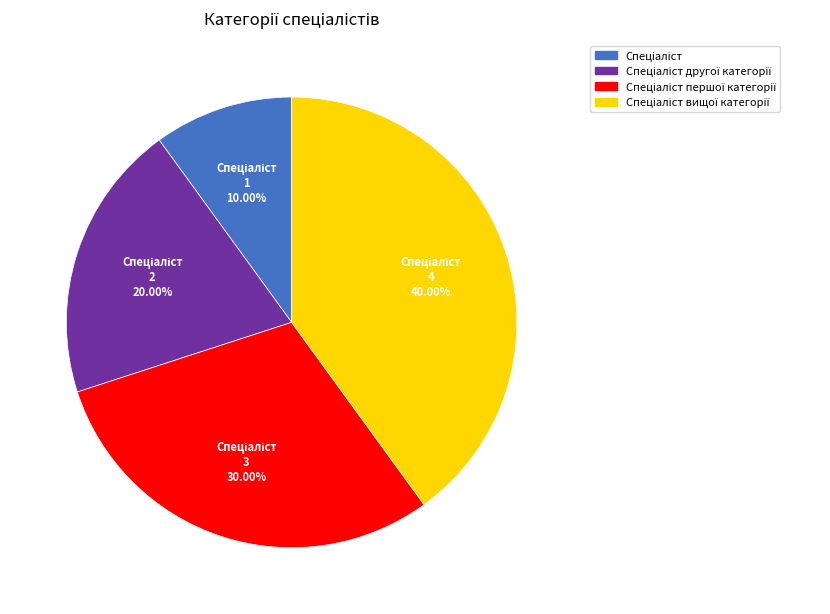

Is there a majority slice in this chart?

No